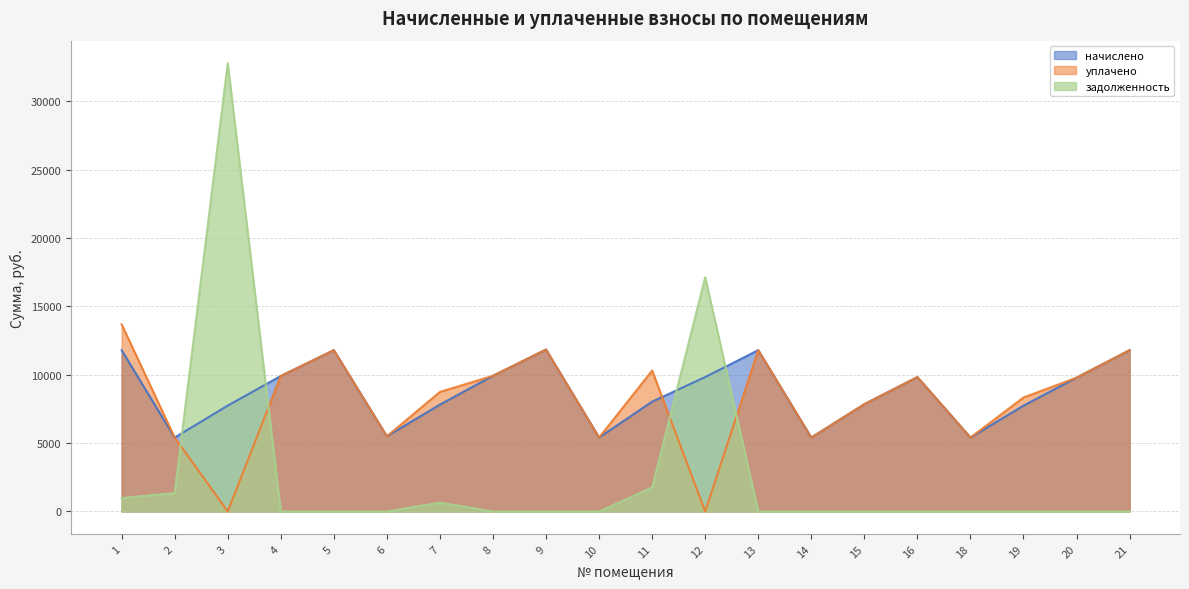

How many distinct data groups are displayed?

3